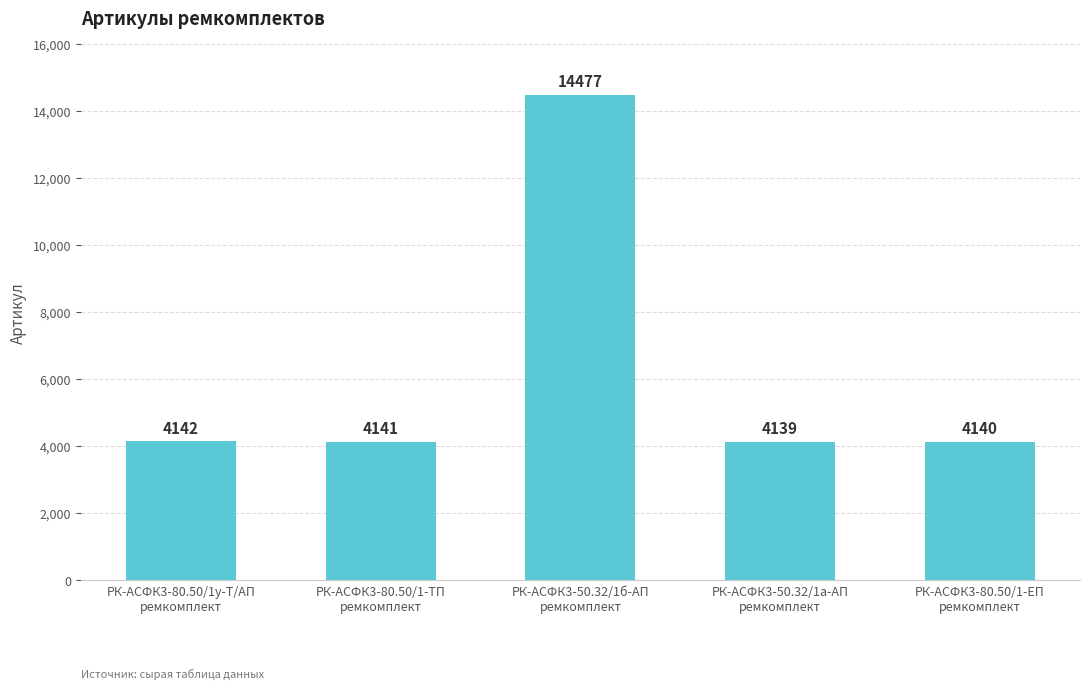

Are the bars horizontal?

No